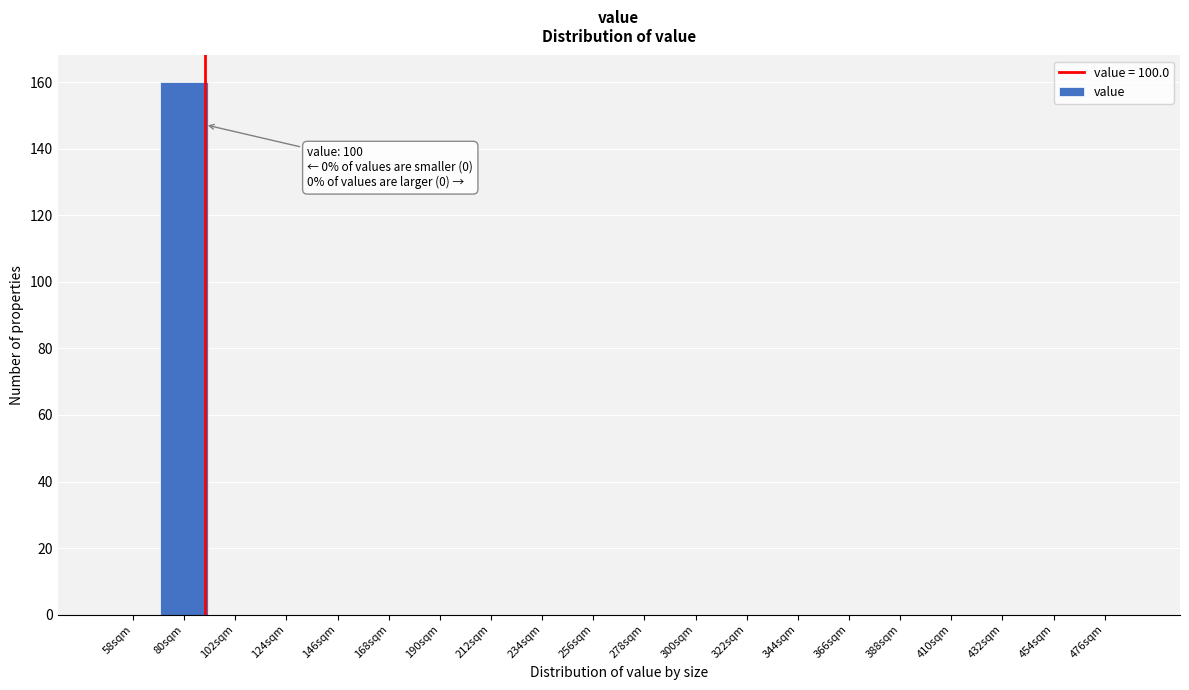

Reading left to right, transcribe all the data shown in this chart.

58sqm=0	80sqm=160	102sqm=0	124sqm=0	146sqm=0	168sqm=0	190sqm=0	212sqm=0	234sqm=0	256sqm=0	278sqm=0	300sqm=0	322sqm=0	344sqm=0	366sqm=0	388sqm=0	410sqm=0	432sqm=0	454sqm=0	476sqm=0